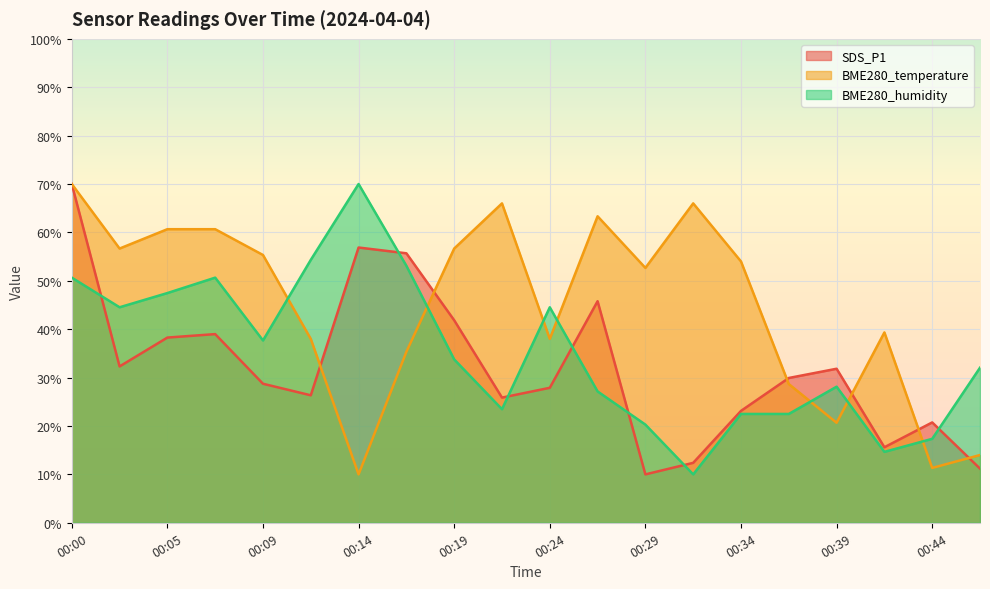

How many lines are shown in the chart?

3